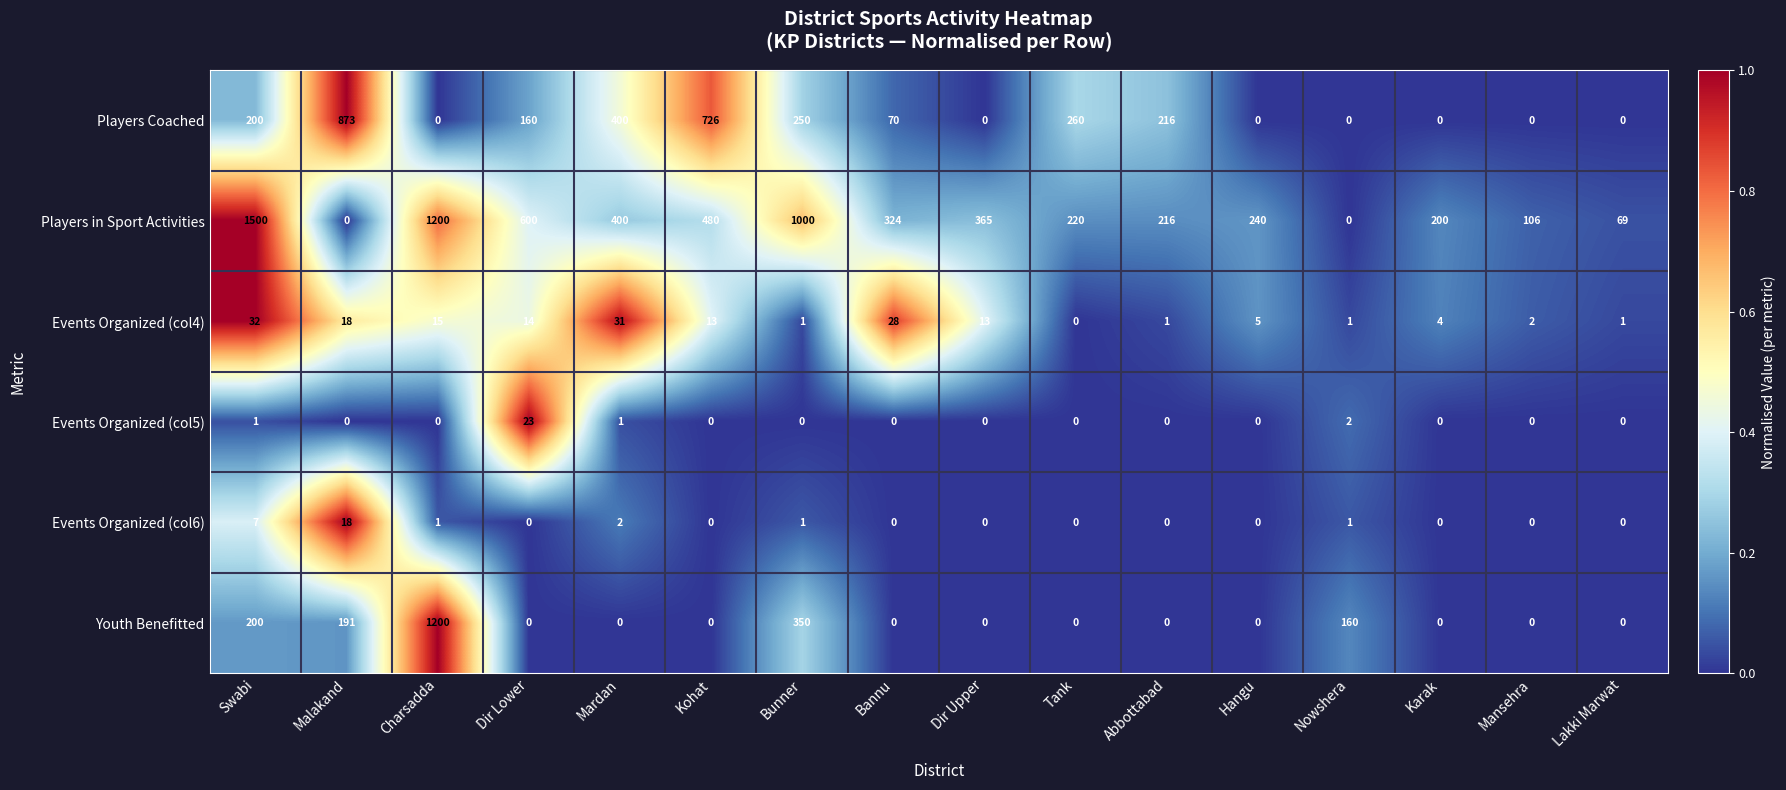

How many data points does each series have?

16